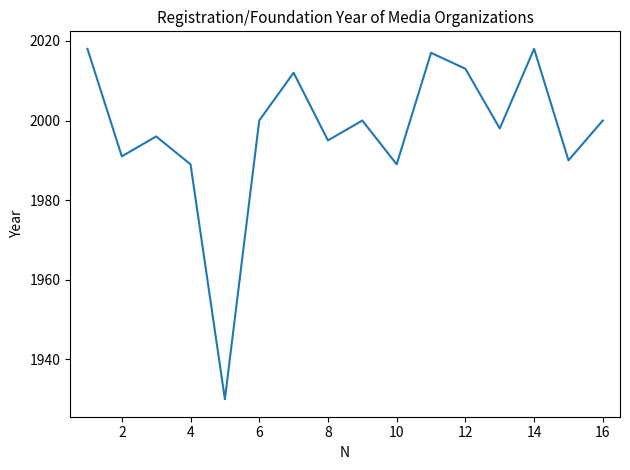

Is this an area chart (filled region under the line)?

No